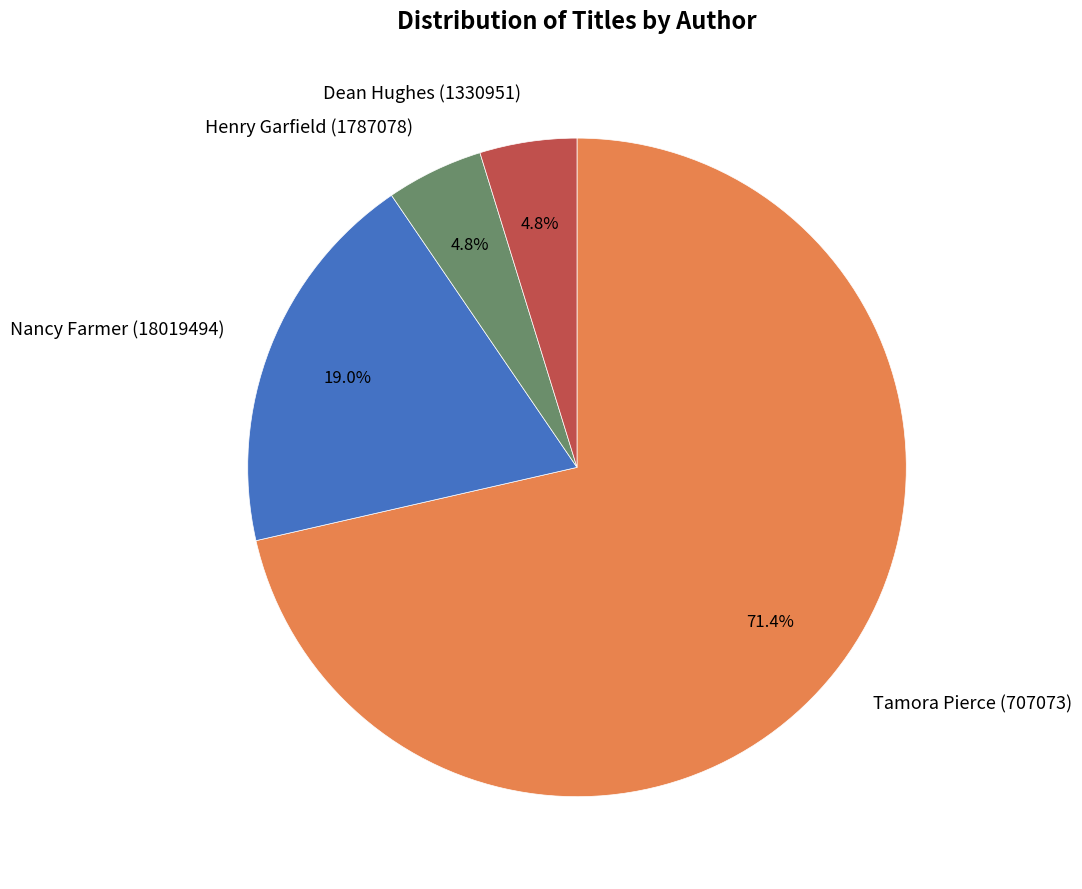

Is there any slice that represents more than half of the pie?

Yes